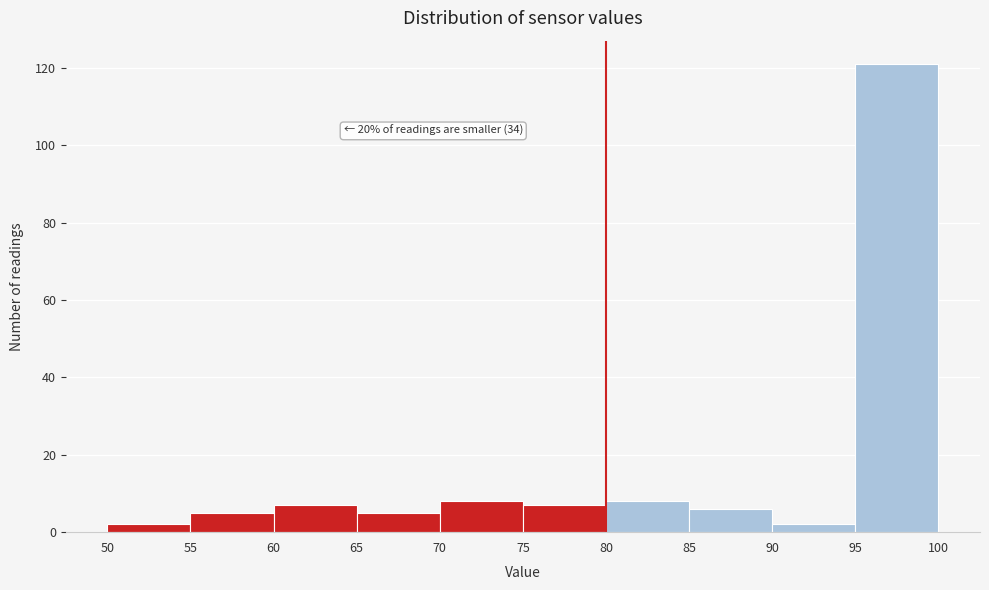

Which range on the x-axis has the tallest bar?

95 to 100